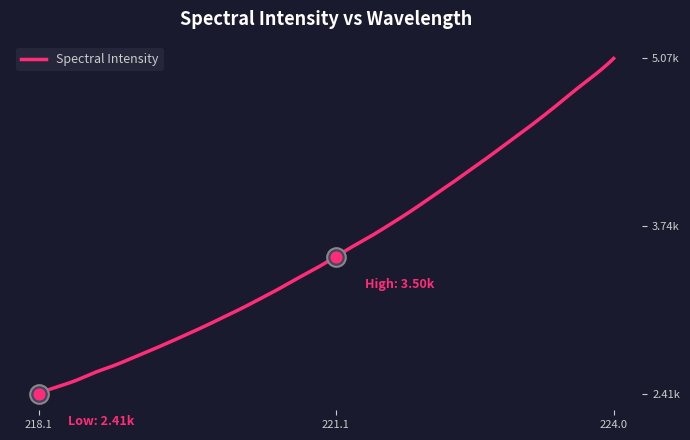

Between 218.8244 and 218.2508, which is larger?

218.8244